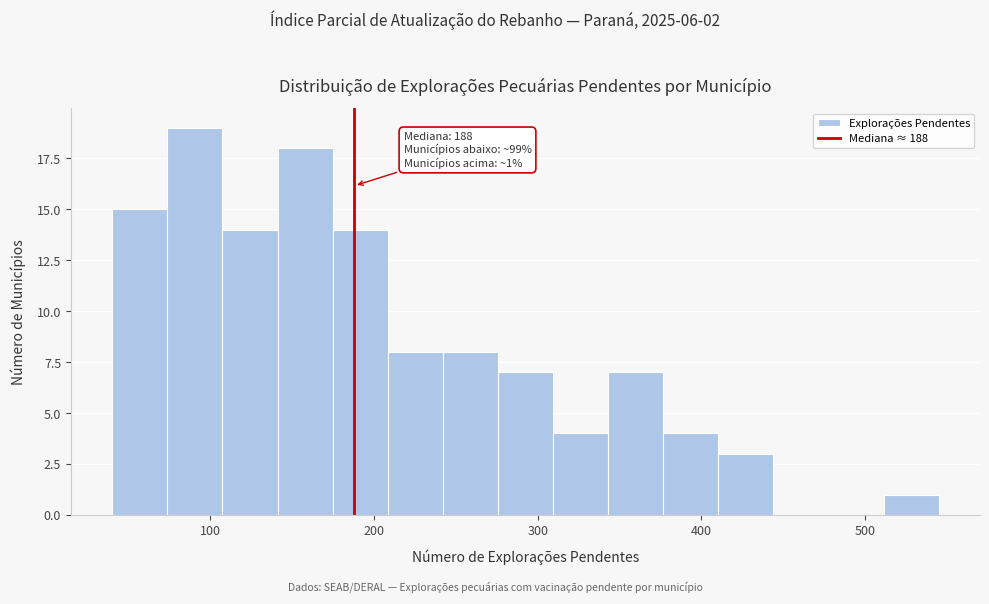

Around what value on the x-axis is the tallest bar? Give the approximate position of its centre, as read against the axis.

90